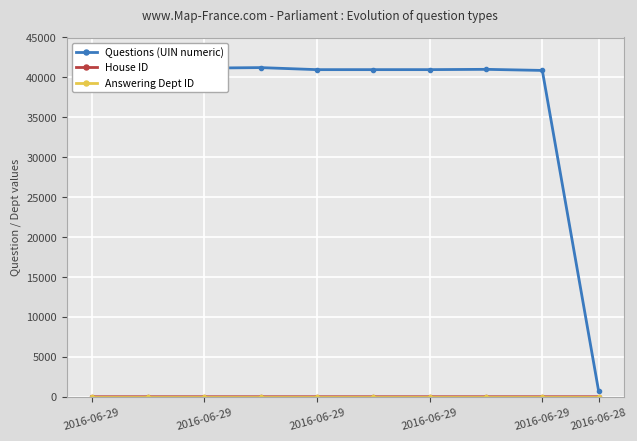

Count the number of categories in the chart.

10